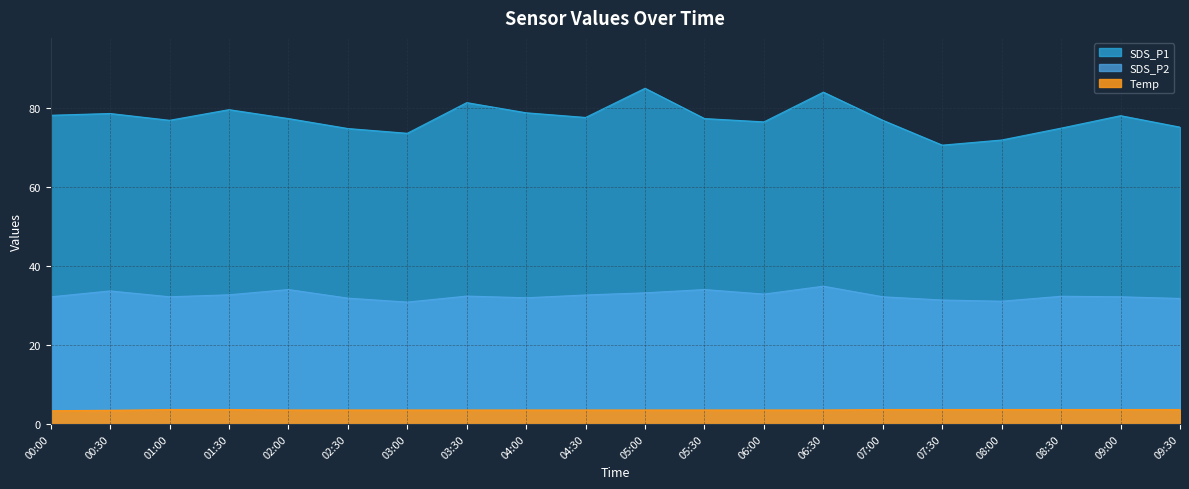

Reading left to right, what are all the values shown in this chart?

SDS_P1: 00:00=78.0	00:30=78.5	01:00=76.8	01:30=79.5	02:00=77.2	02:30=74.7	03:00=73.5	03:30=81.2	04:00=78.7	04:30=77.5	05:00=84.9	05:30=77.2	06:00=76.4	06:30=83.9	07:00=76.8	07:30=70.5	08:00=71.8	08:30=74.8	09:00=78.0	09:30=75.0
SDS_P2: 00:00=32.1	00:30=33.6	01:00=32.2	01:30=32.7	02:00=34.0	02:30=31.8	03:00=30.8	03:30=32.4	04:00=31.9	04:30=32.6	05:00=33.2	05:30=34.0	06:00=32.9	06:30=34.9	07:00=32.2	07:30=31.4	08:00=31.1	08:30=32.3	09:00=32.2	09:30=31.8
Temp: 00:00=3.3	00:30=3.4	01:00=3.6	01:30=3.6	02:00=3.5	02:30=3.5	03:00=3.5	03:30=3.5	04:00=3.5	04:30=3.5	05:00=3.5	05:30=3.5	06:00=3.5	06:30=3.5	07:00=3.6	07:30=3.6	08:00=3.6	08:30=3.6	09:00=3.6	09:30=3.6